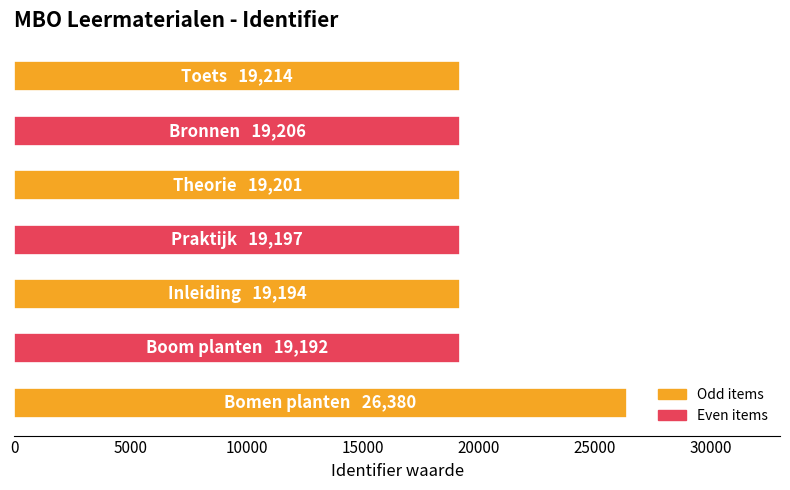

How many series are shown in this chart?

1